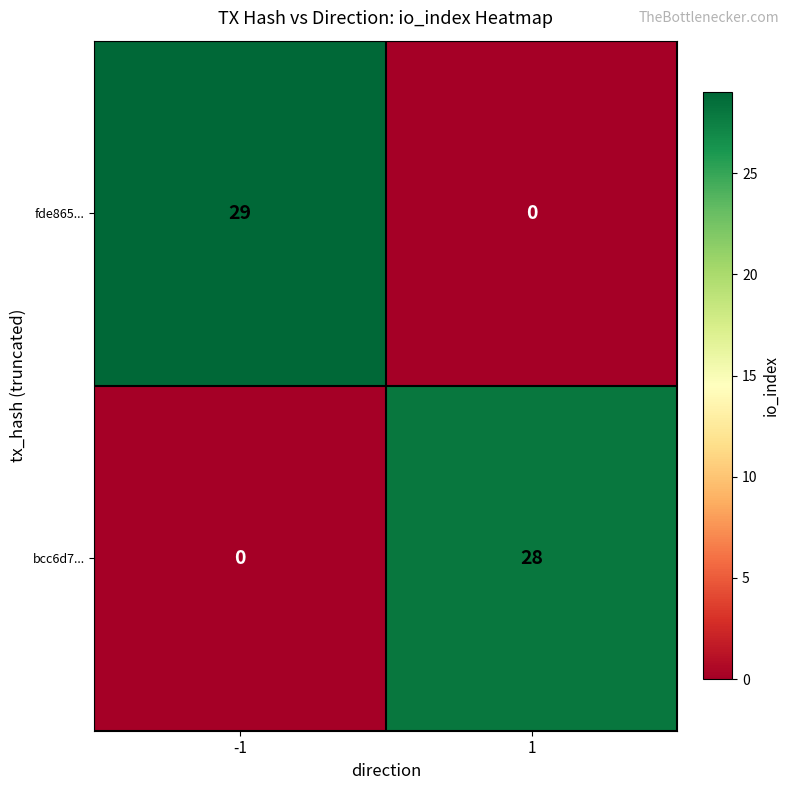

Which series has the largest range (max minus min)?

fde865...